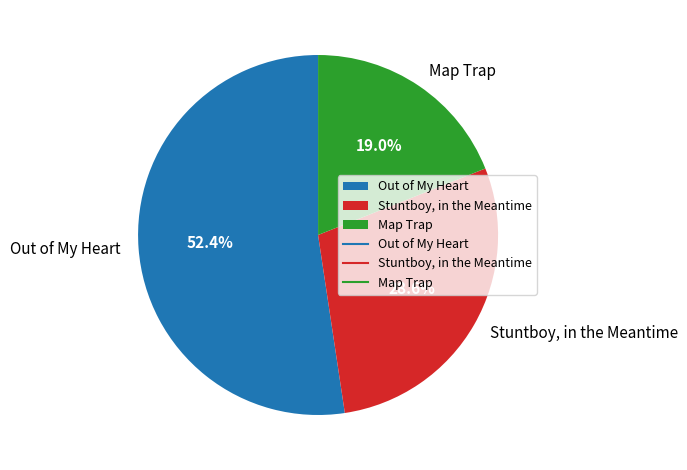

The Map Trap slice represents 10% of the pie. True or false?

False